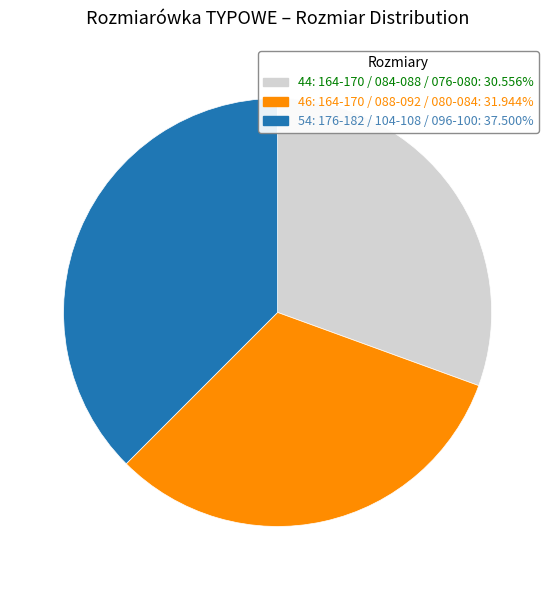

Does any single category account for the majority?

No